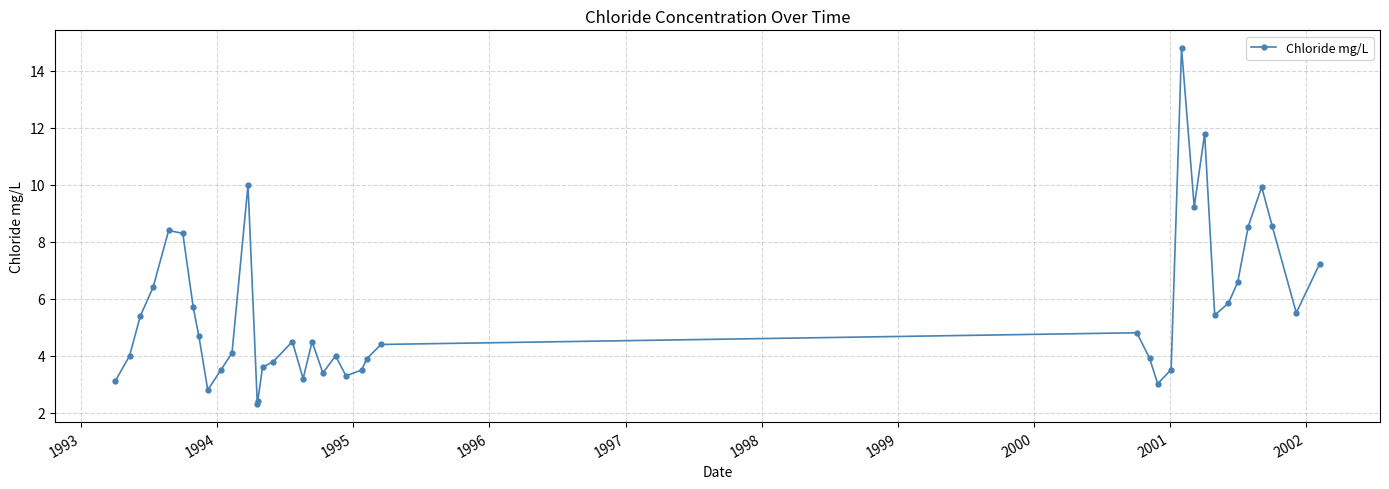

What is the greatest value displayed?

14.8